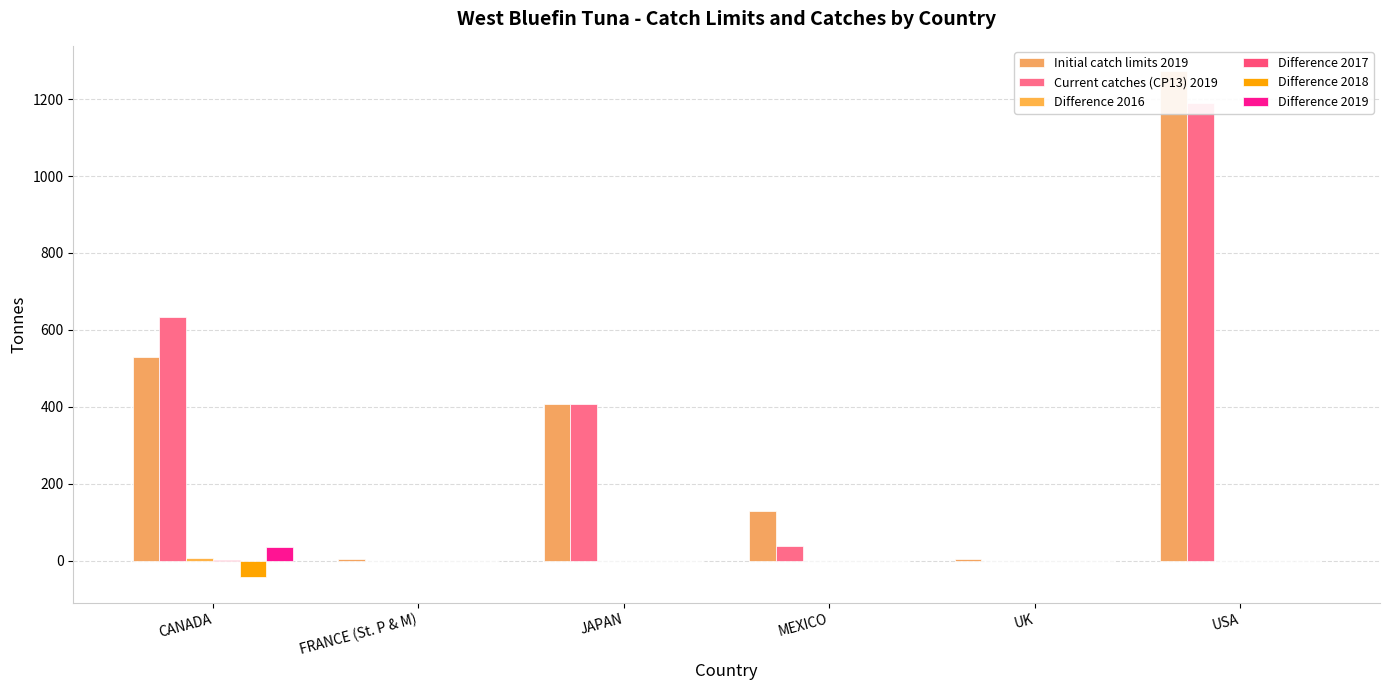

Between CANADA and MEXICO, which series saw the biggest shift?

Current catches (CP13) 2019